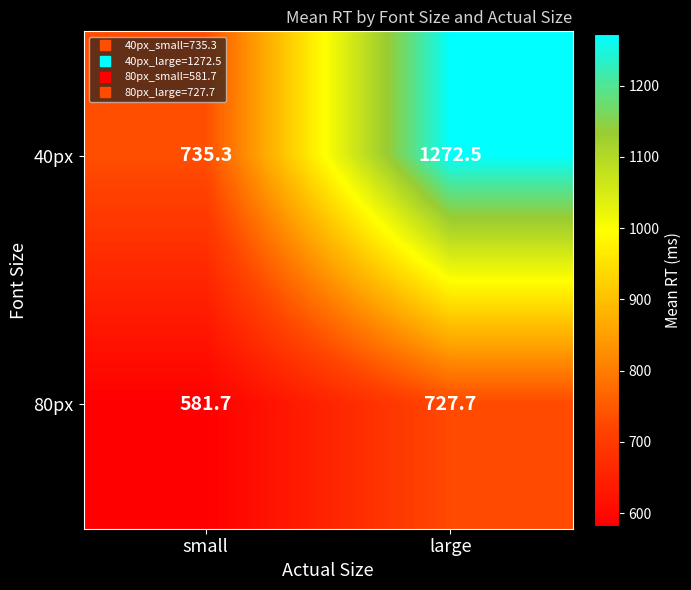

Rank the series by their average value, from highest to lowest.

40px, 80px